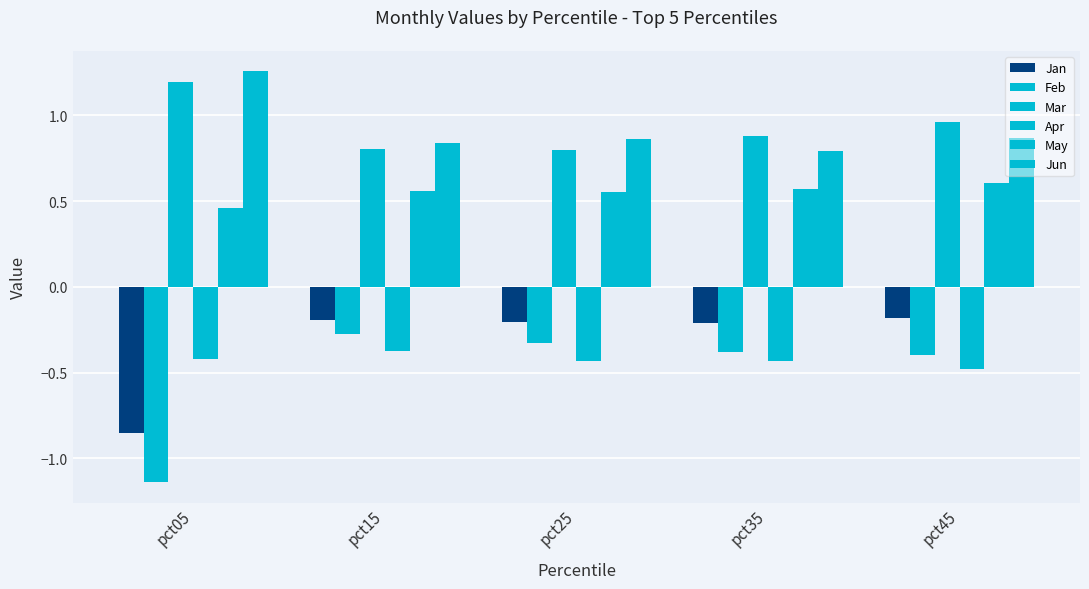

What is the lowest value of the Apr series?

-0.5